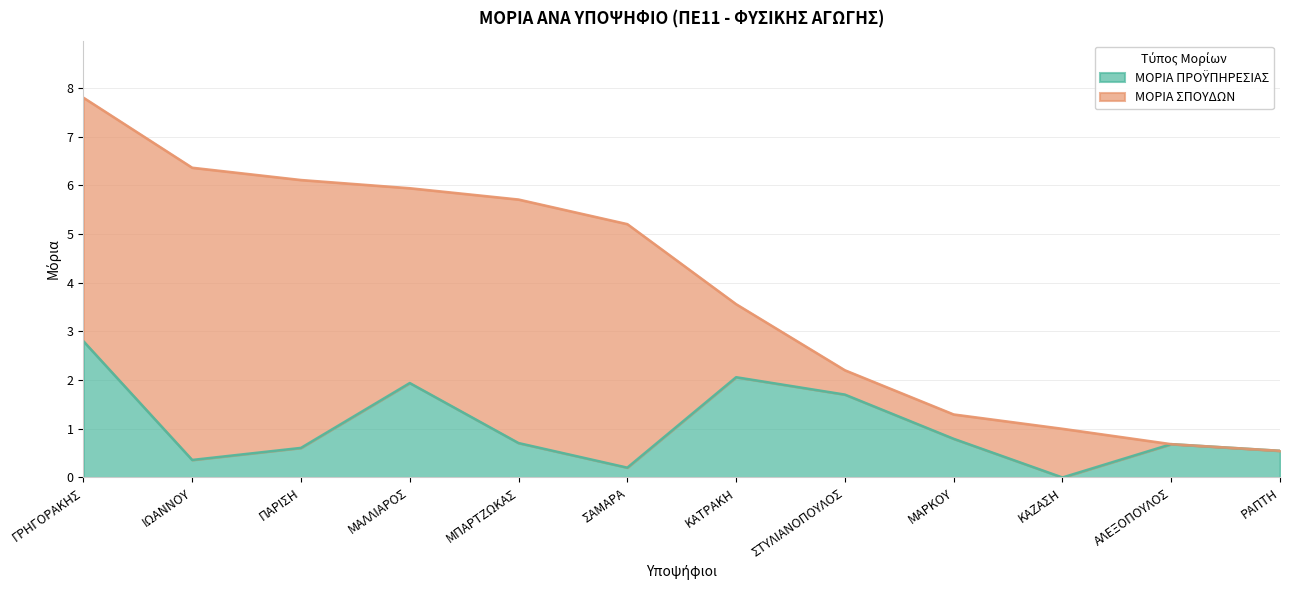

What is the maximum value shown in the chart?

2.8